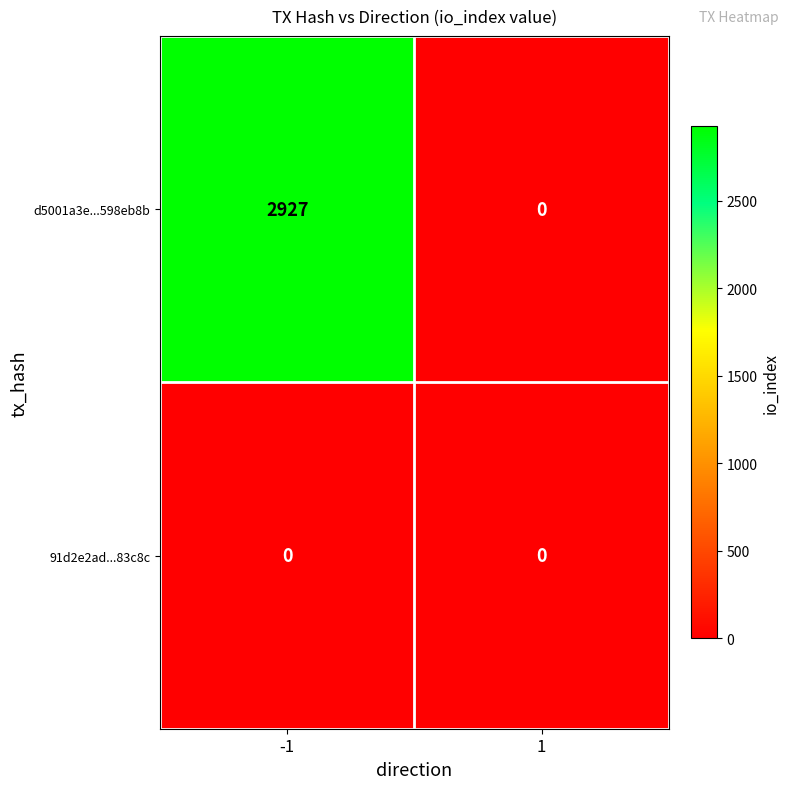

Reading left to right, transcribe all the data shown in this chart.

d5001a3e...598eb8b: 2927	0
91d2e2ad...83c8c: 0	0